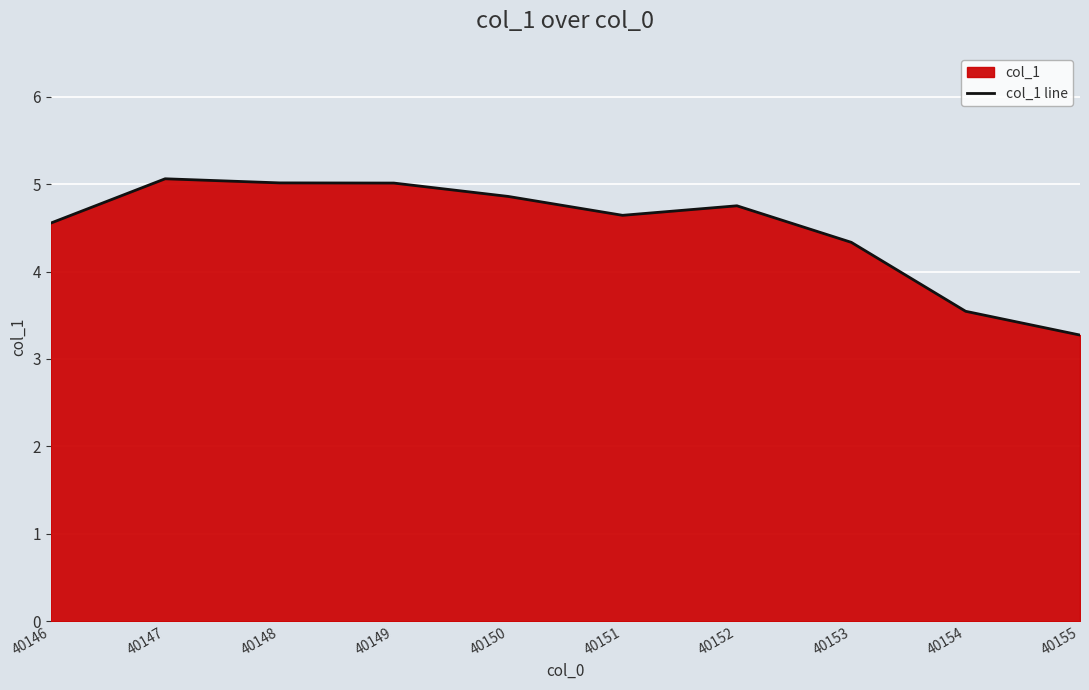

Reading left to right, transcribe all the data shown in this chart.

4.6	5.1	5.0	5.0	4.9	4.6	4.8	4.3	3.5	3.3